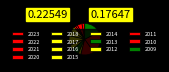

Which category has the smallest portion of the pie?

2015